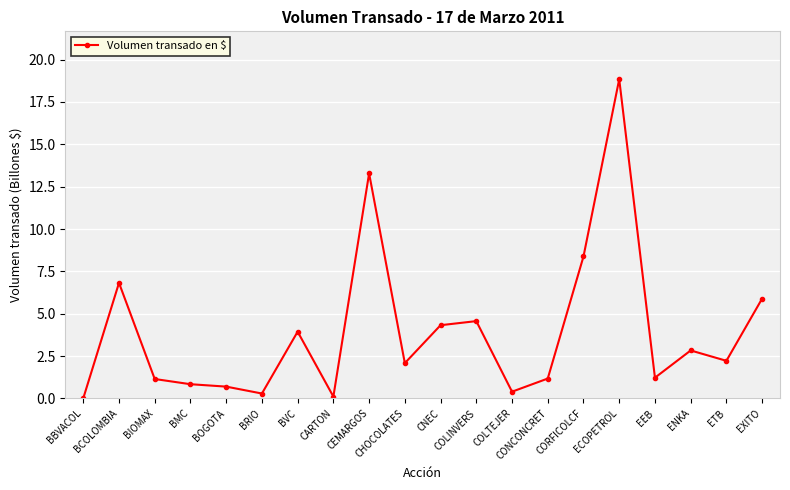

True or false: the data shows 2.8 at ENKA.

True